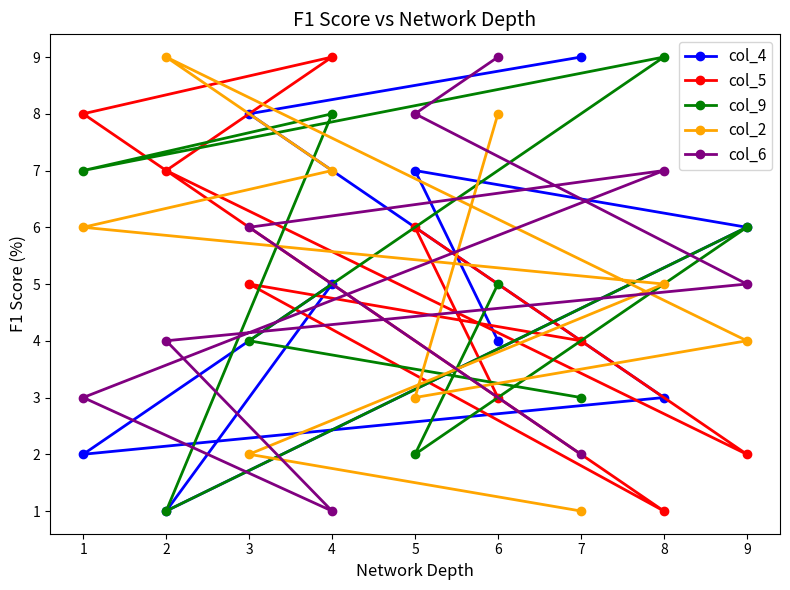

What is the average value of the col_9 series?

5